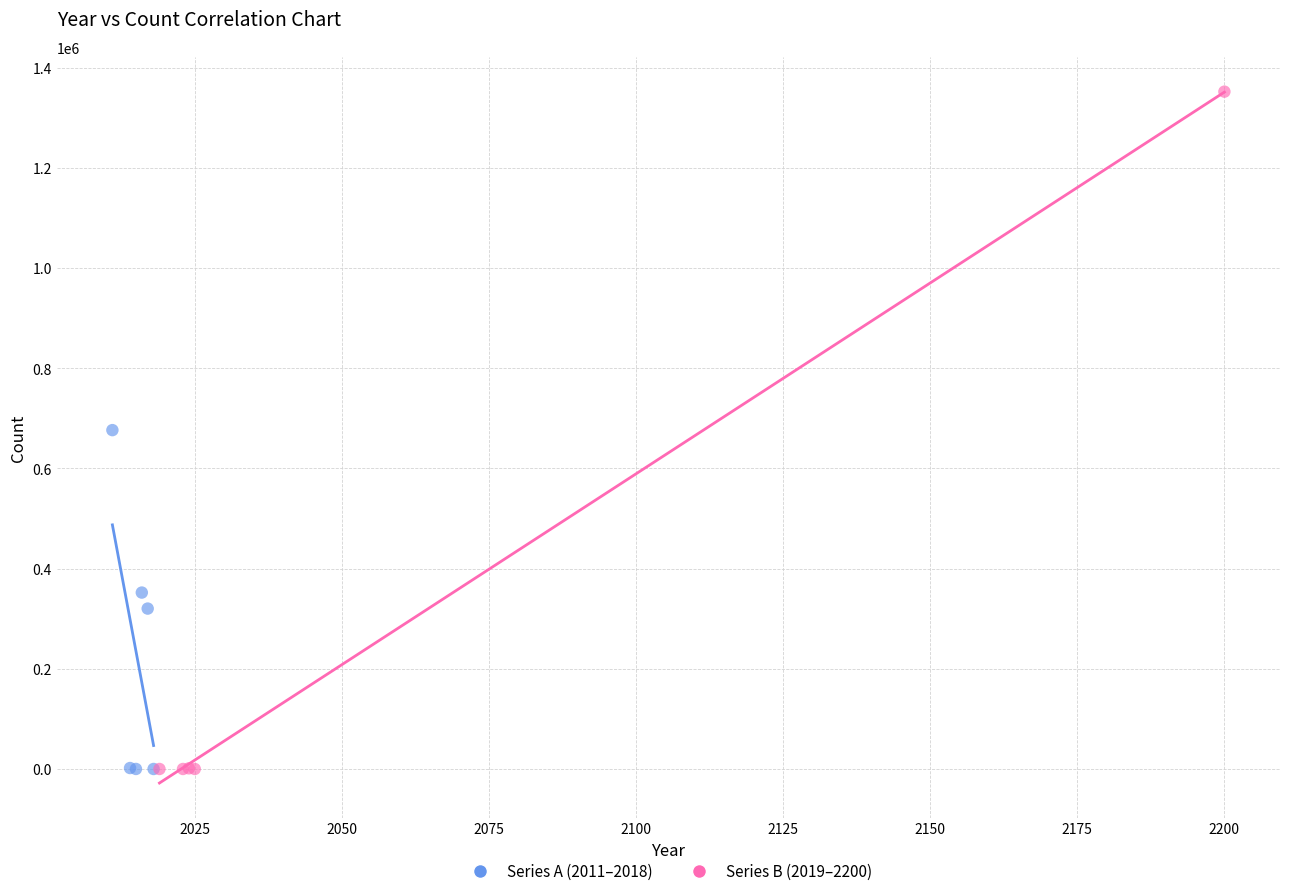

What are all the series names shown in the legend?

Series A (2011–2018), Series B (2019–2200)